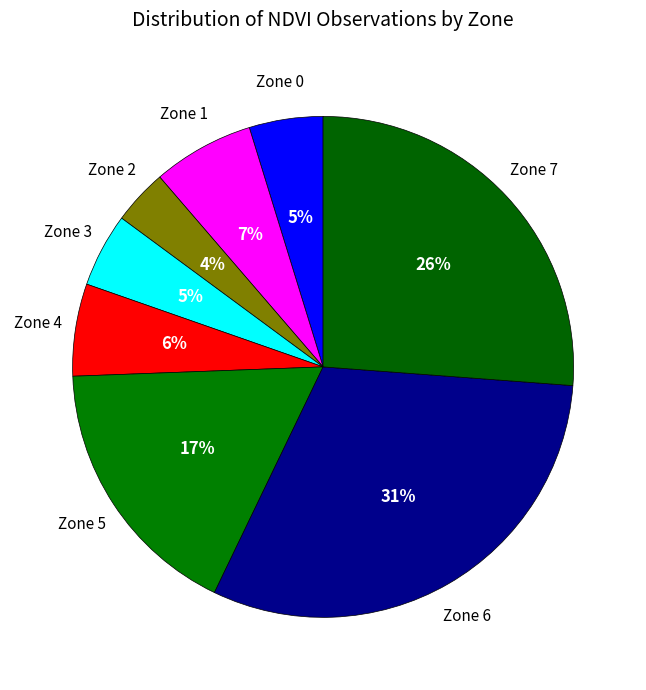

Count the number of slices in the pie.

8